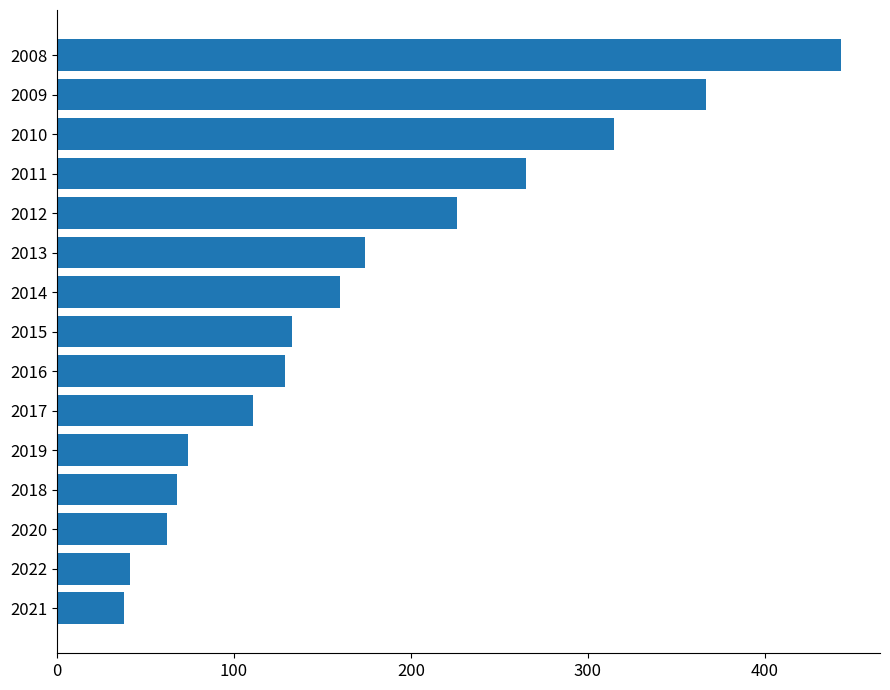

What is the average value?

174